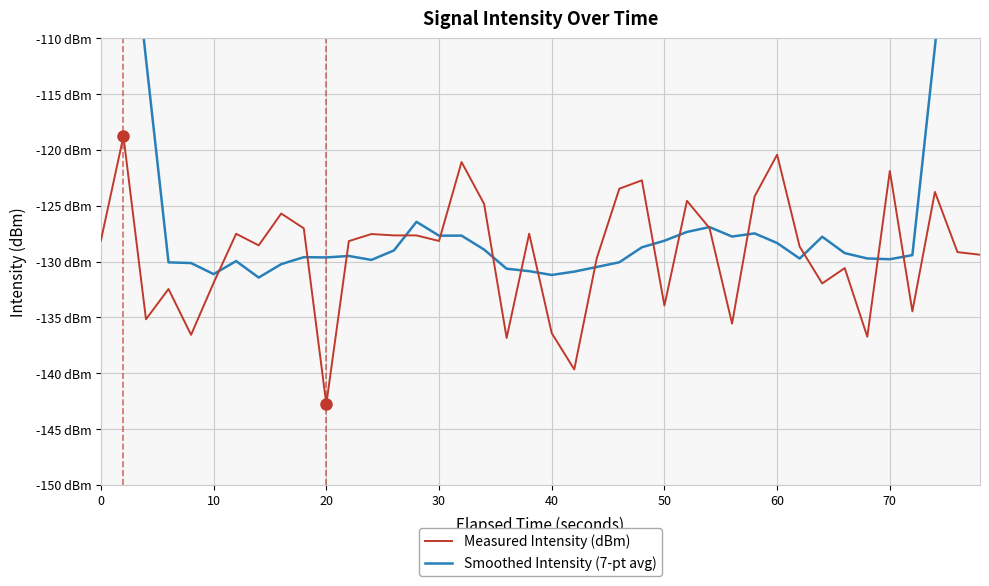

Reading left to right, list all the values displayed in this chart.

Measured Intensity (dBm): -128.1	-118.8	-135.2	-132.5	-136.6	-131.9	-127.5	-128.6	-125.7	-127.0	-142.8	-128.2	-127.5	-127.7	-127.7	-128.2	-121.1	-124.8	-136.8	-127.5	-136.4	-139.7	-129.7	-123.5	-122.7	-133.9	-124.6	-127.0	-135.6	-124.2	-120.4	-128.7	-132.0	-130.6	-136.7	-121.9	-134.5	-123.8	-129.2	-129.4
Smoothed Intensity (7-pt avg): -73.5	-93.0	-111.9	-130.1	-130.1	-131.1	-130.0	-131.4	-130.2	-129.6	-129.6	-129.5	-129.9	-129.0	-126.4	-127.7	-127.7	-128.9	-130.6	-130.9	-131.2	-130.9	-130.5	-130.1	-128.7	-128.1	-127.3	-126.9	-127.8	-127.5	-128.3	-129.7	-127.8	-129.2	-129.7	-129.8	-129.4	-110.8	-91.2	-73.8